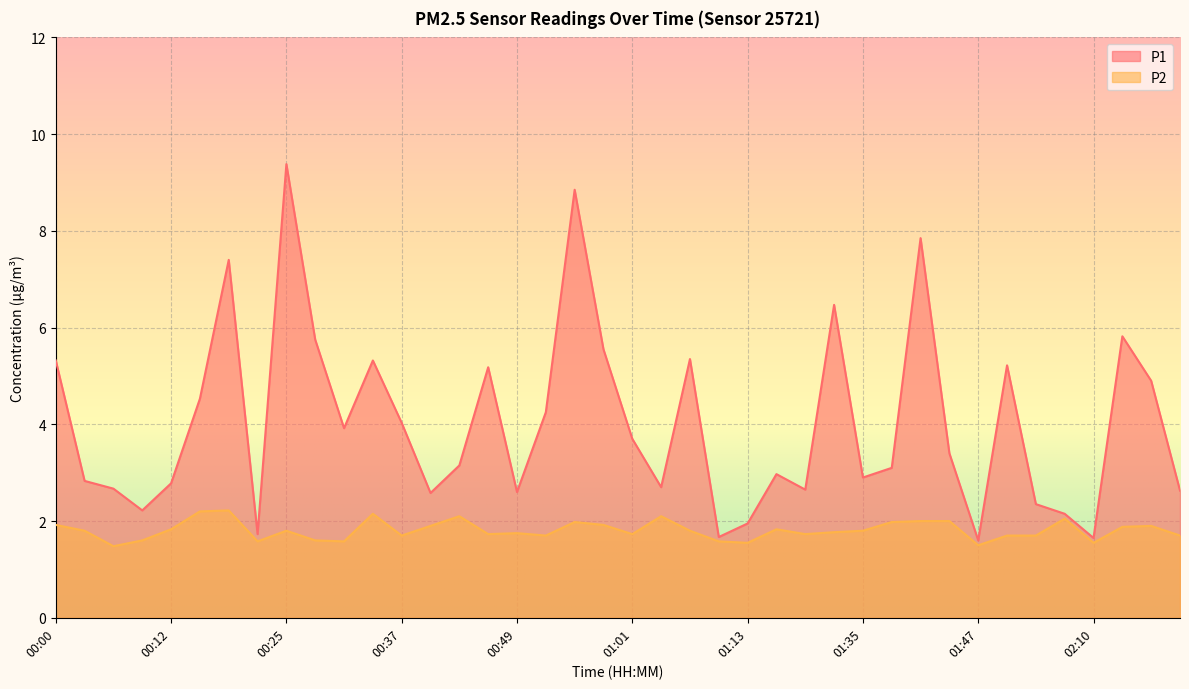

Which series has the widest spread of values?

P1